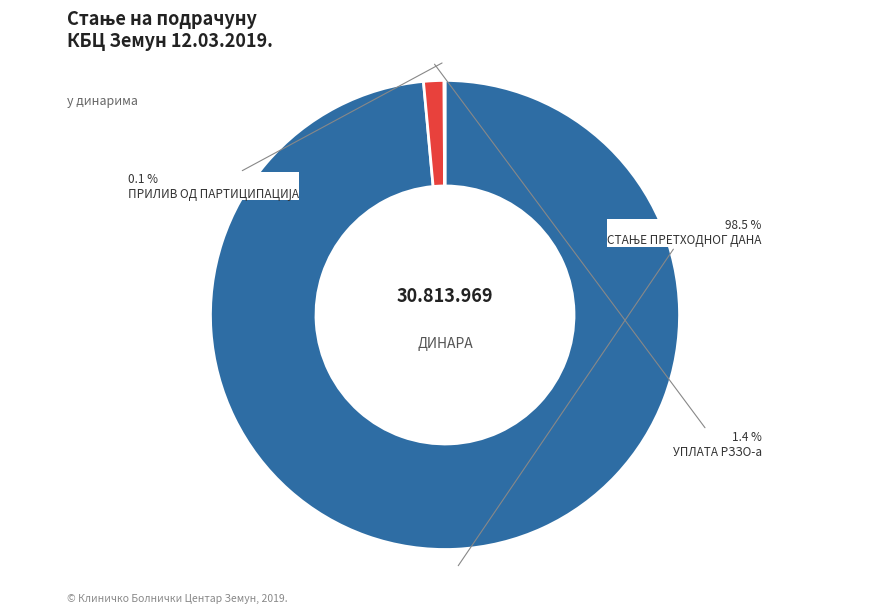

Does УПЛАТА РЗЗО-а represent more than half of the total?

No